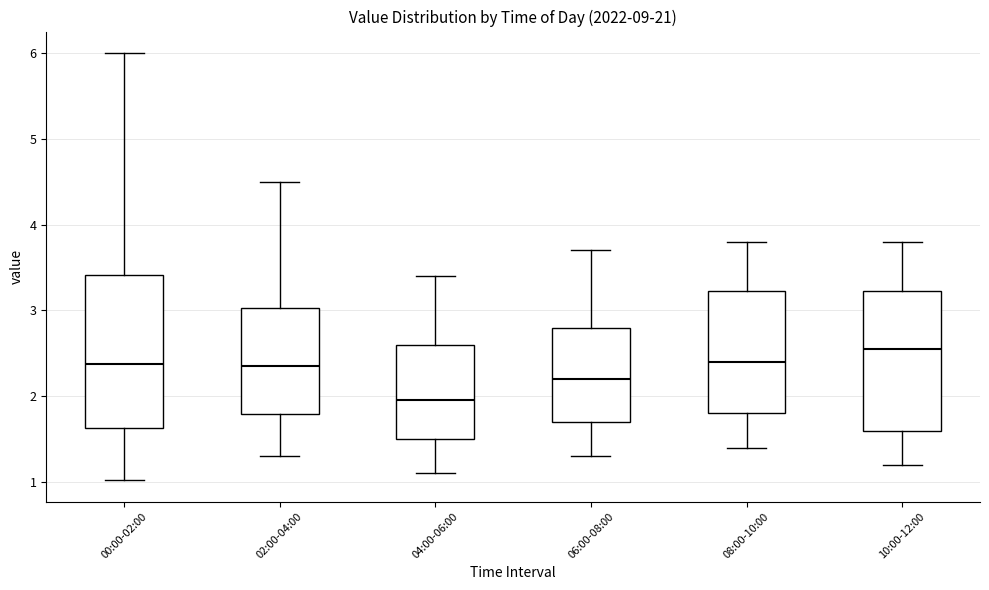

Which box has the lowest median line?

04:00-06:00